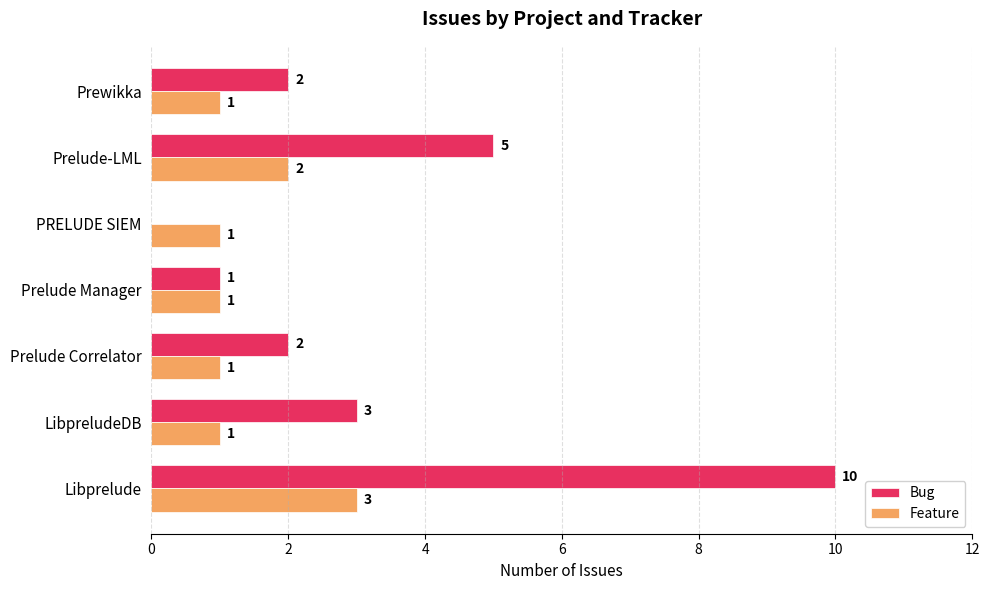

Which series changed the most between LibpreludeDB and Prelude Manager?

Bug